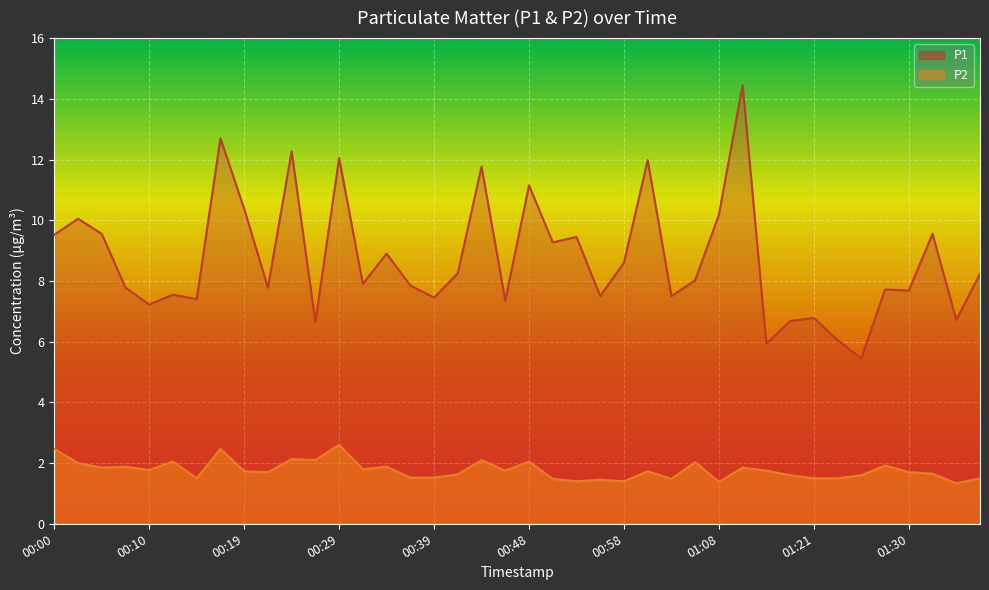

What is the lowest value of the P2 series?

1.3